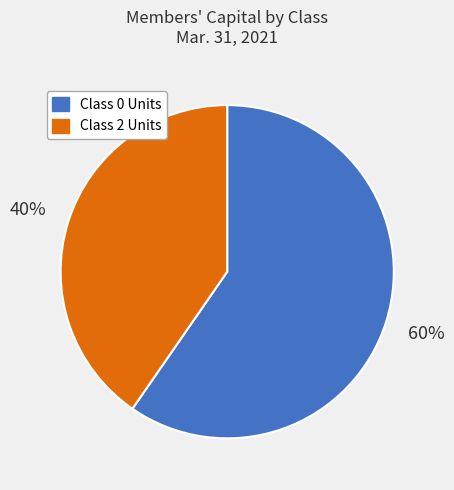

Between Class 0 Units and Class 2 Units, which is larger?

Class 0 Units